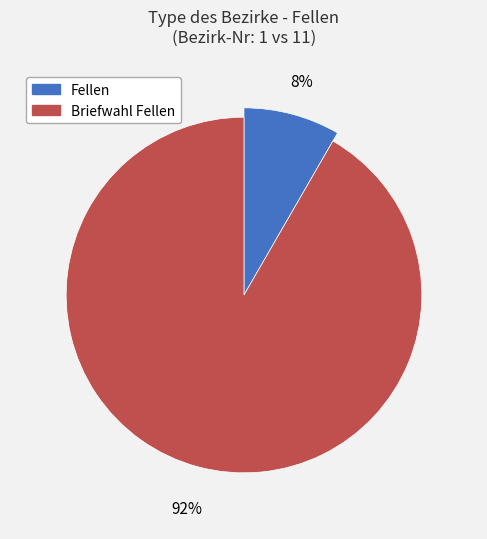

What is the ratio of the value at Briefwahl Fellen to the value at Fellen?

11.0